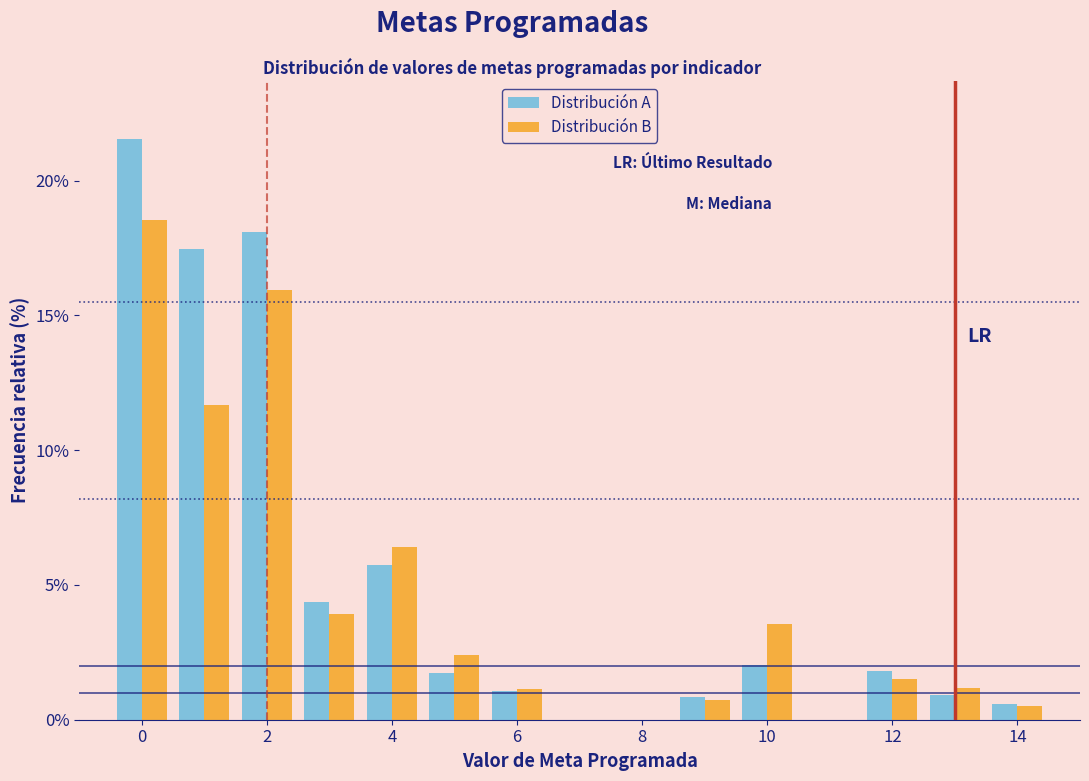

Reading left to right, transcribe this chart: for each range on the x-axis, give the height of each series' bar. Neither the bar edges nor the heights are printed on the chart, so give them approximately, as read against the axes.

-0.5 to 0.5: Distribución A=21.5	Distribución B=18.5
0.5 to 1.5: Distribución A=17.5	Distribución B=11.5
1.5 to 2.5: Distribución A=18.0	Distribución B=16.0
2.5 to 3.5: Distribución A=4.5	Distribución B=4.0
3.5 to 4.5: Distribución A=6.0	Distribución B=6.5
4.5 to 5.5: Distribución A=1.5	Distribución B=2.5
5.5 to 6.5: Distribución A=1.0	Distribución B=1.0
6.5 to 7.5: Distribución A=0	Distribución B=0
7.5 to 8.5: Distribución A=0	Distribución B=0
8.5 to 9.5: Distribución A=1.0	Distribución B=0.5
9.5 to 10.5: Distribución A=2.0	Distribución B=3.5
10.5 to 11.5: Distribución A=0	Distribución B=0
11.5 to 12.5: Distribución A=2.0	Distribución B=1.5
12.5 to 13.5: Distribución A=1.0	Distribución B=1.0
13.5 to 14.5: Distribución A=0.5	Distribución B=0.5